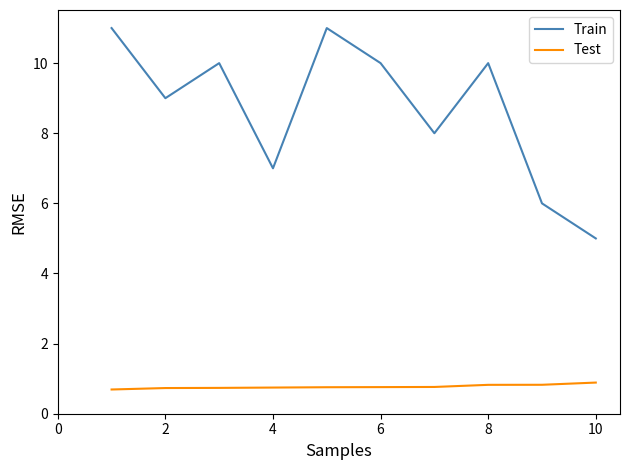

What is the lowest value of the Train series?

5.0